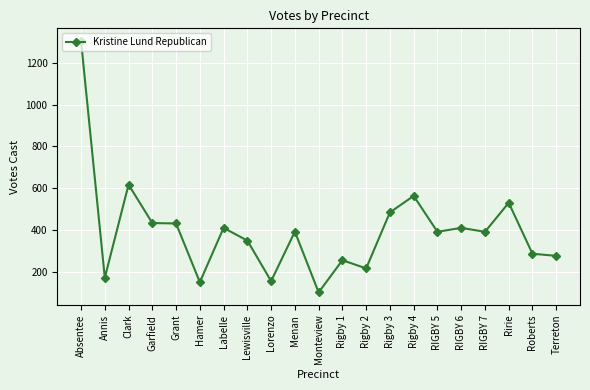

Which has a higher value, Hamer or Grant?

Grant